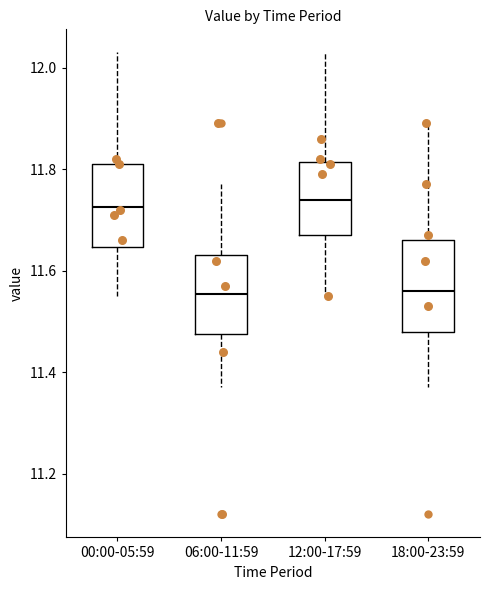

Reading left to right, transcribe this box plot: for each box, give where its median line is, the range the box spans, and where its two whiskers end, as read against the y-axis. The values are not printed on the chart, so give them approximately, as read against the axis.

00:00-05:59: median 11.72, box 11.64 to 11.82, whiskers 11.56 to 12.04
06:00-11:59: median 11.56, box 11.48 to 11.64, whiskers 11.38 to 11.78
12:00-17:59: median 11.74, box 11.68 to 11.82, whiskers 11.56 to 12.04
18:00-23:59: median 11.56, box 11.48 to 11.66, whiskers 11.38 to 11.90